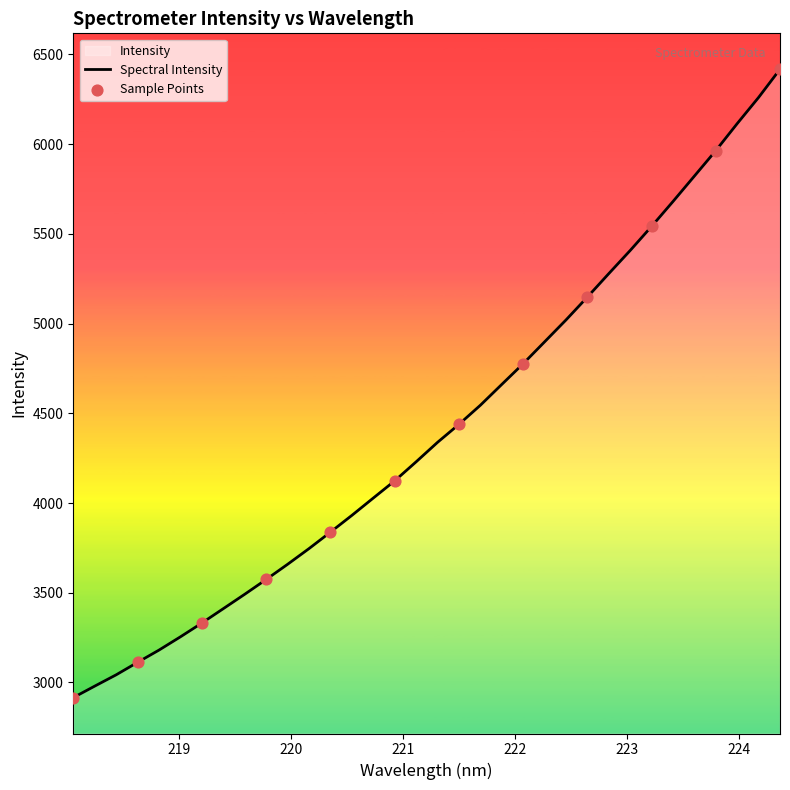

What is the minimum value shown in the chart?

2915.7